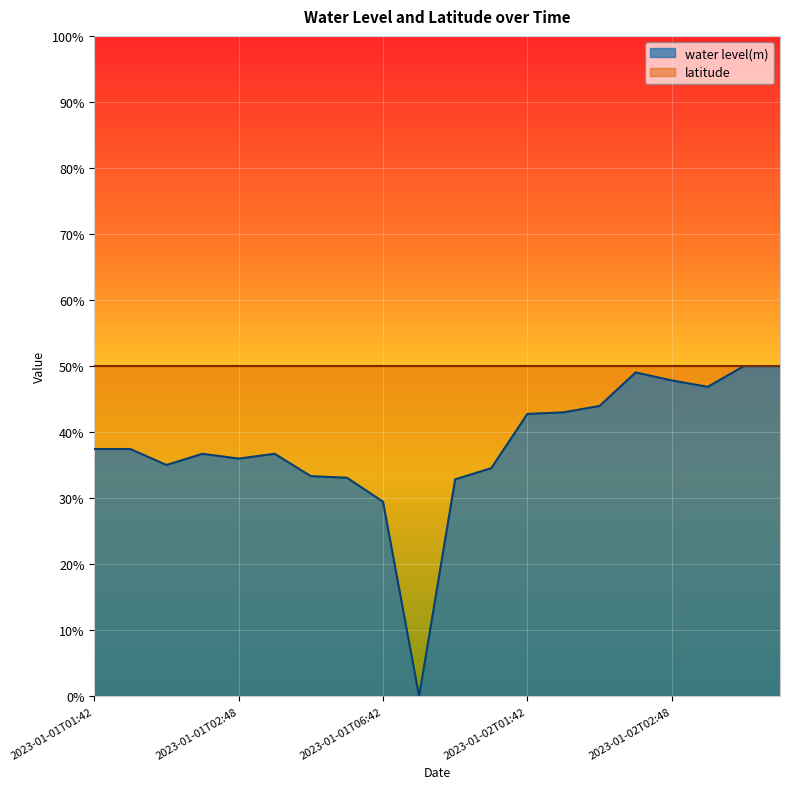

Rank the categories by value from lowest to highest.

2023-01-01T17:42, 2023-01-01T06:42, 2023-01-01T22:42, 2023-01-01T04:48, 2023-01-01T04:42, 2023-01-01T22:48, 2023-01-01T01:54, 2023-01-01T02:48, 2023-01-01T02:42, 2023-01-01T02:54, 2023-01-01T01:42, 2023-01-01T01:48, 2023-01-02T01:42, 2023-01-02T01:48, 2023-01-02T01:54, 2023-01-02T02:54, 2023-01-02T02:48, 2023-01-02T02:42, 2023-01-02T05:42, 2023-01-02T05:48